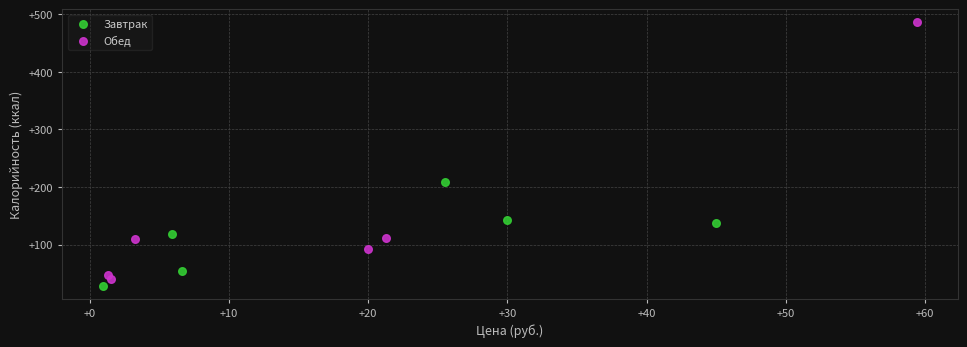

Which series has the largest Y range (max minus min)?

Обед